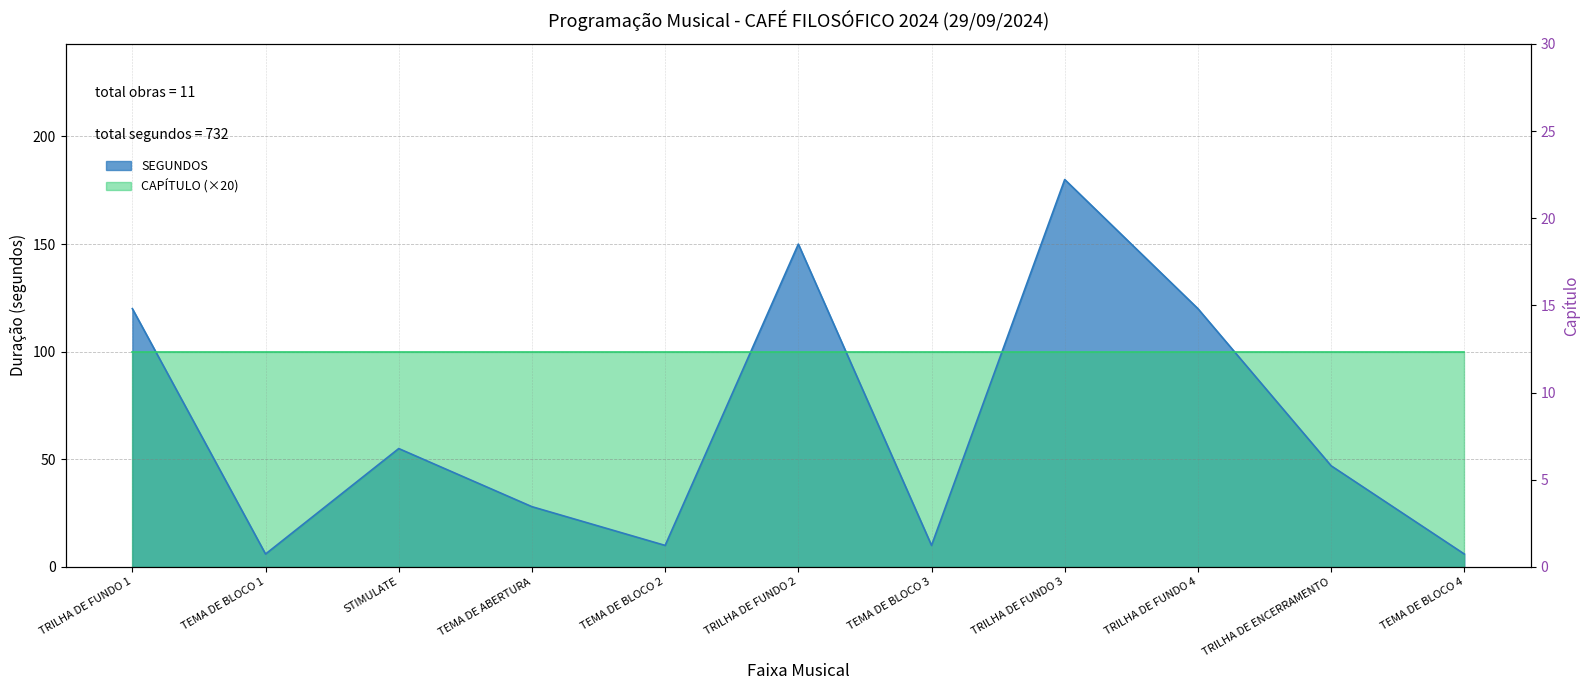

List the labels in order of value, smallest first.

TEMA DE BLOCO 1, TEMA DE BLOCO 4, TEMA DE BLOCO 2, TEMA DE BLOCO 3, TEMA DE ABERTURA, TRILHA DE ENCERRAMENTO, STIMULATE, TRILHA DE FUNDO 1, TRILHA DE FUNDO 4, TRILHA DE FUNDO 2, TRILHA DE FUNDO 3